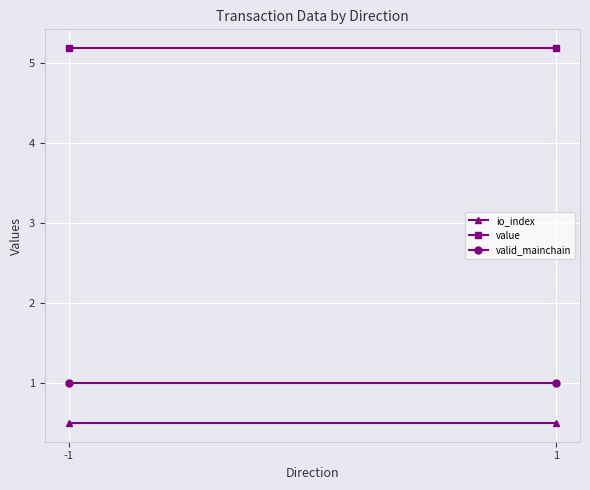

Between -1 and 1, which is larger?

-1